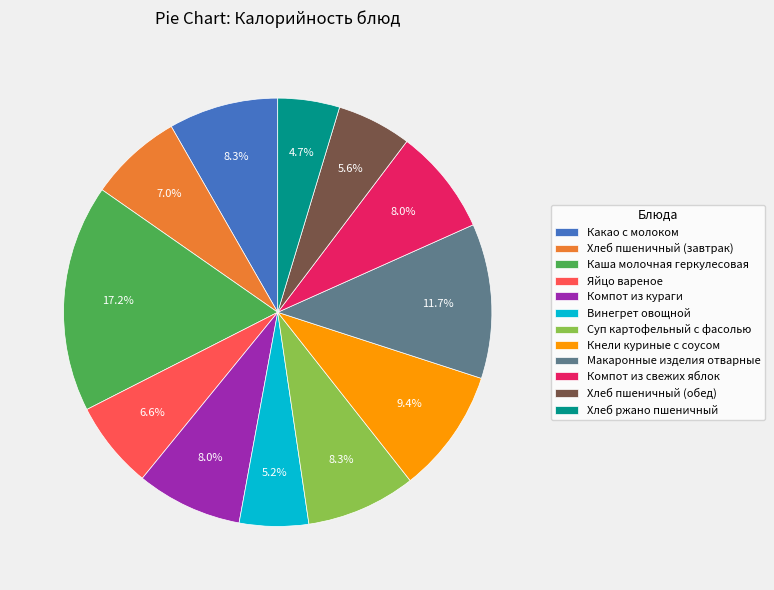

Combined, do Компот из свежих яблок and Компот из кураги account for over 50%?

No